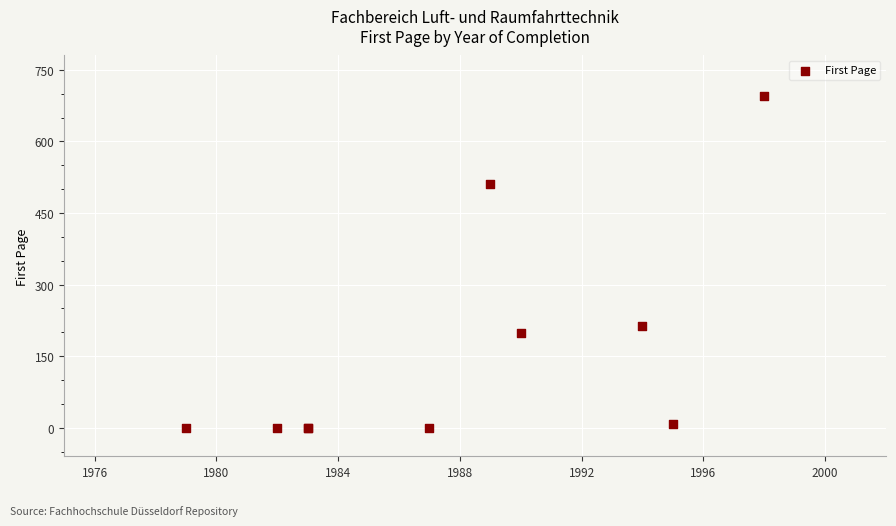

What Y value in the scatter plot is closest to 347?

212